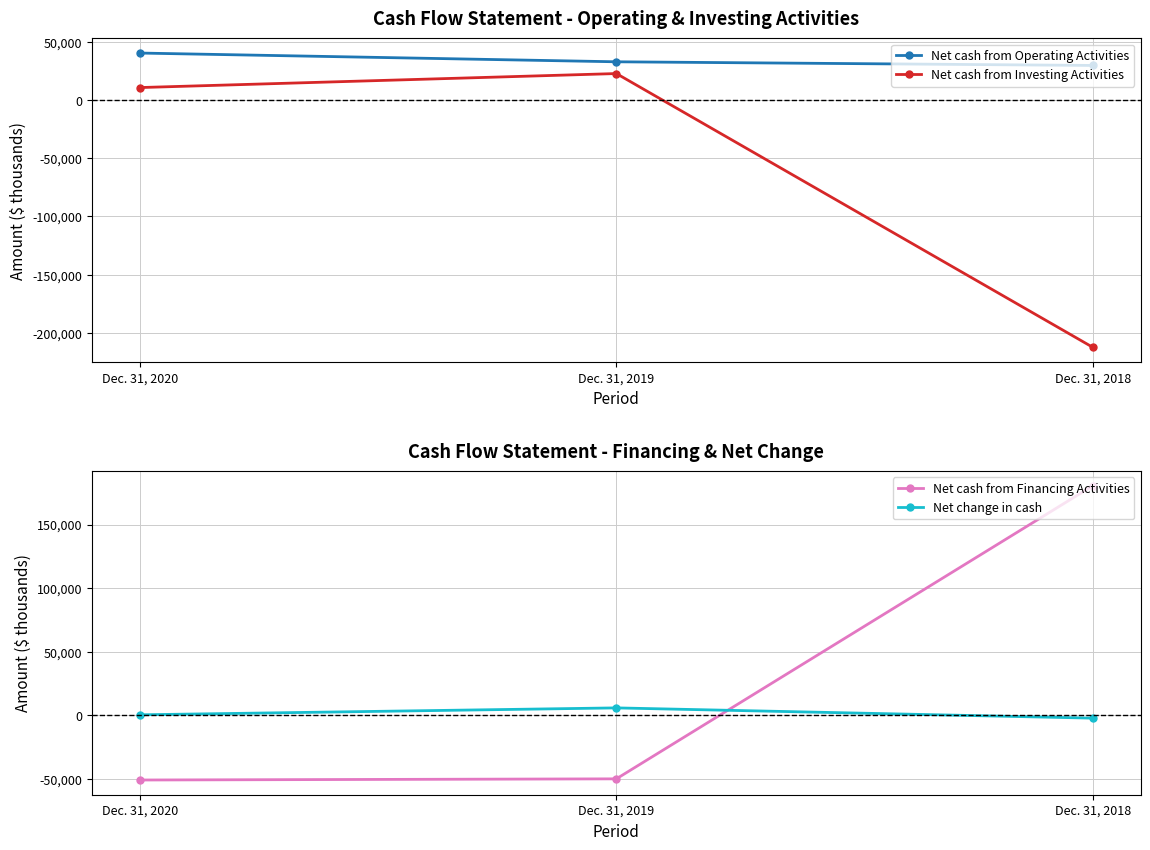

Which series has the largest total across all categories?

Net cash from Operating Activities